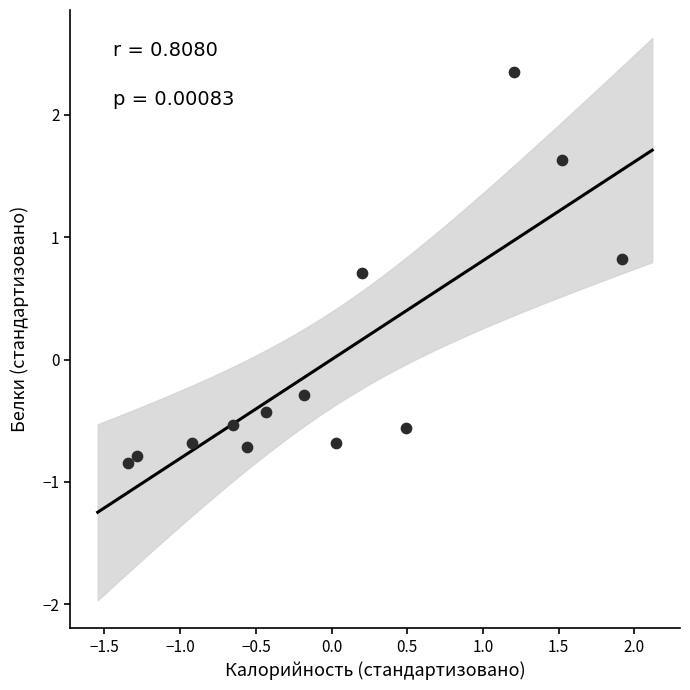

What is the range of X values (max minus min)?

3.3